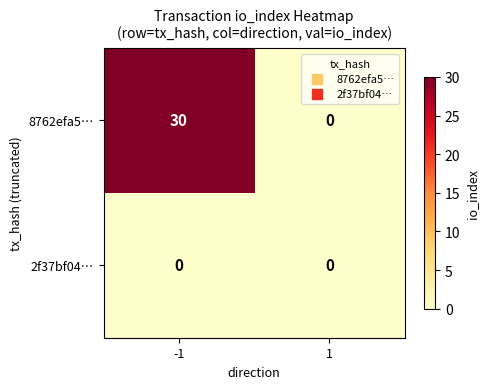

Is it true that 2f37bf04… equals 0 at -1?

True